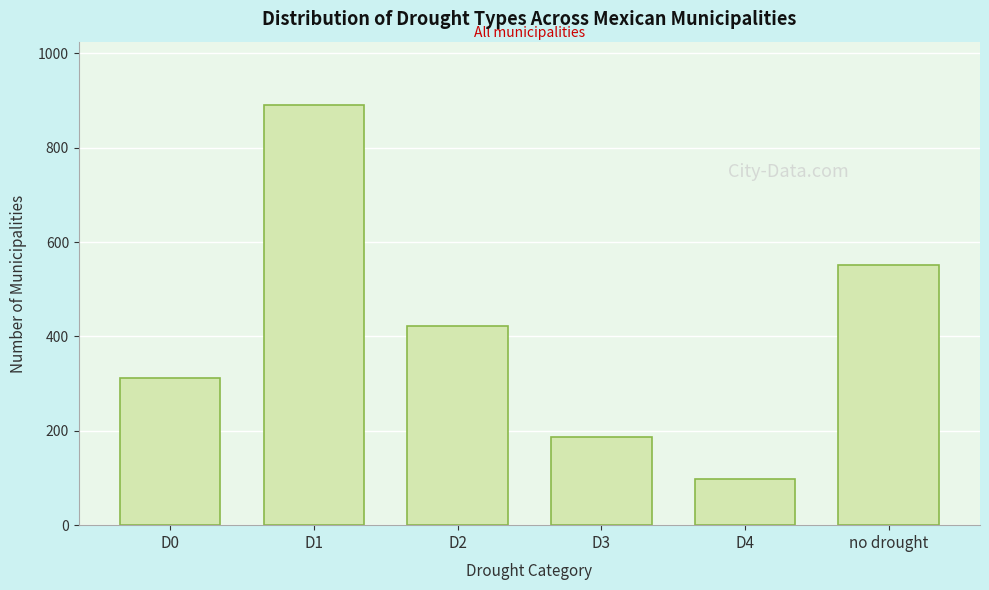

Reading left to right, what are all the values shown in this chart?

D0=312	D1=891	D2=423	D3=187	D4=98	no drought=552